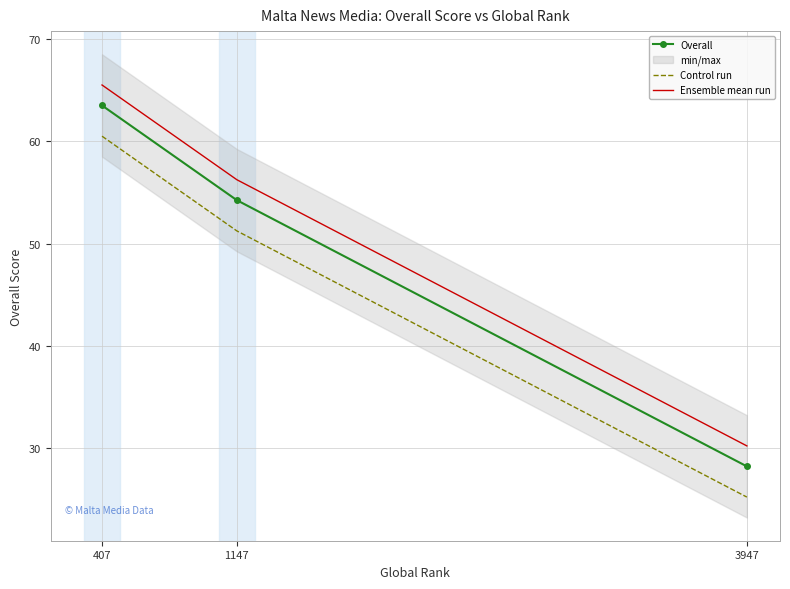

What is the difference between the maximum and minimum values in the Overall series?

35.2